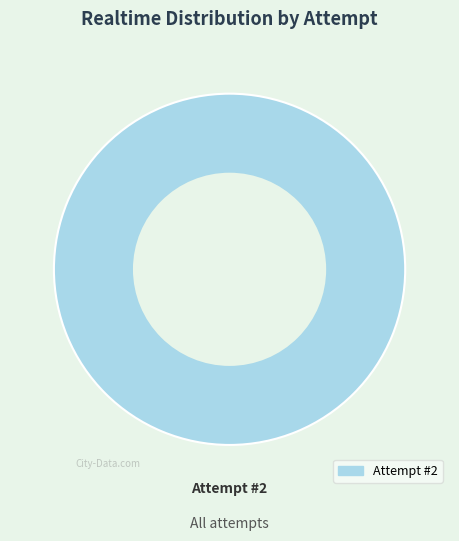

Is there any slice that represents more than half of the pie?

Yes